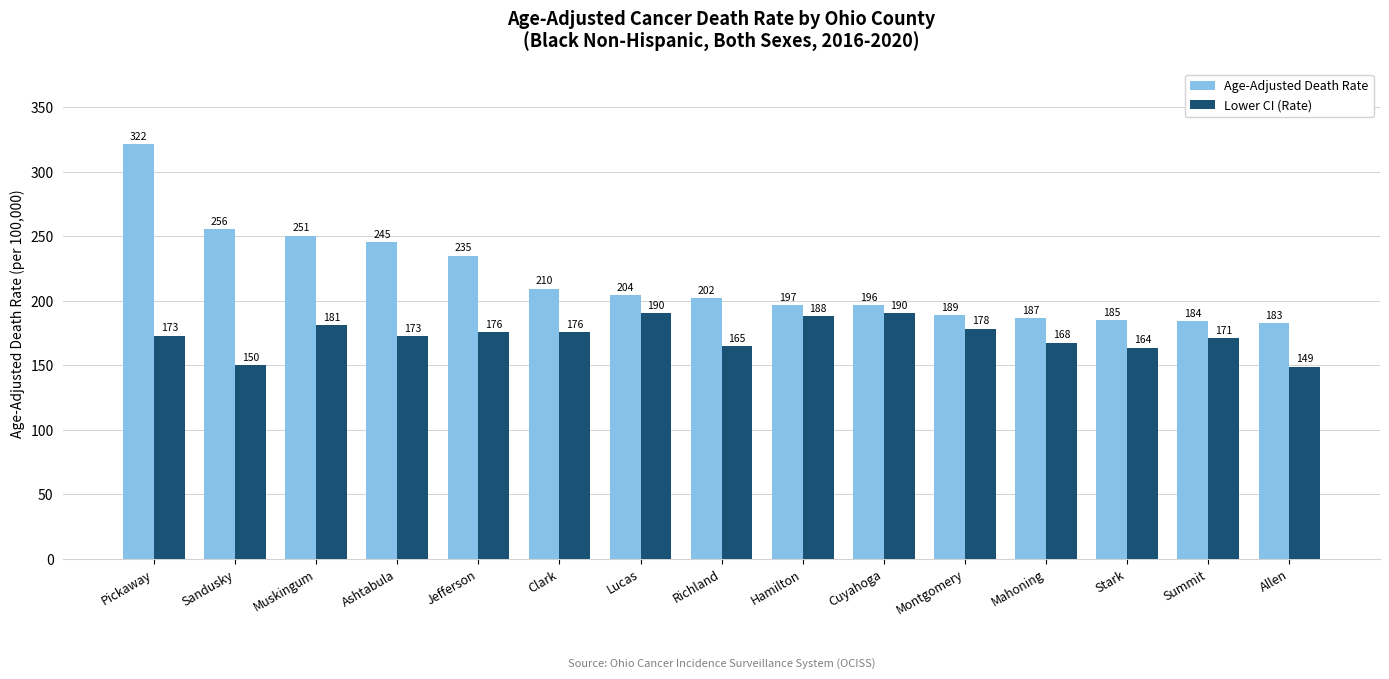

What is the maximum value shown in the chart?

321.5